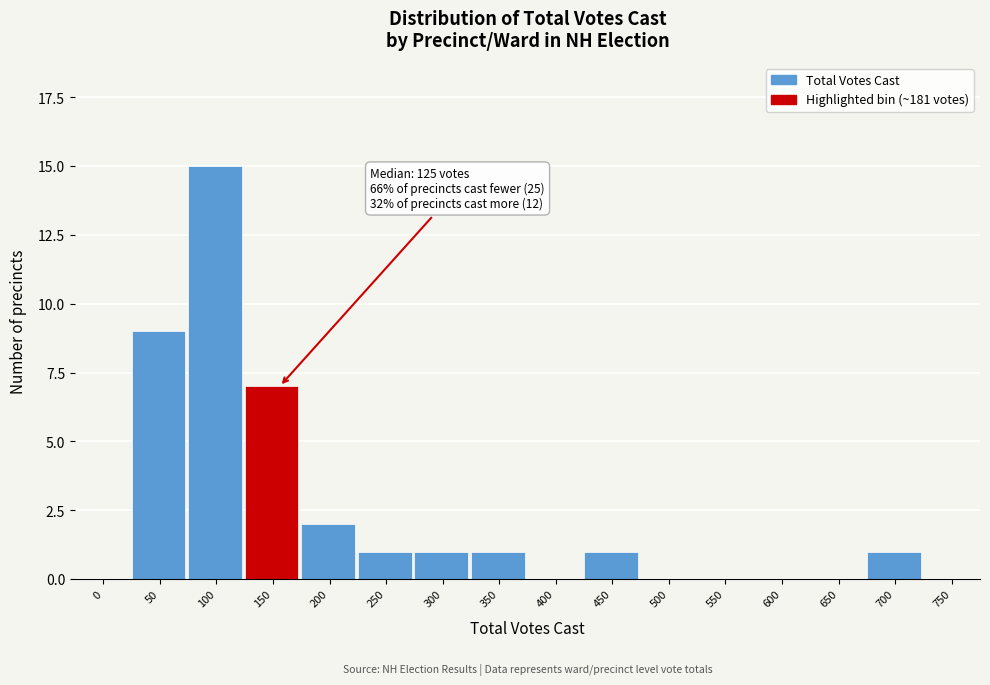

Reading left to right, transcribe all the data shown in this chart.

0=0	50=9	100=15	150=7	200=2	250=1	300=1	350=1	400=0	450=1	500=0	550=0	600=0	650=0	700=1	750=0